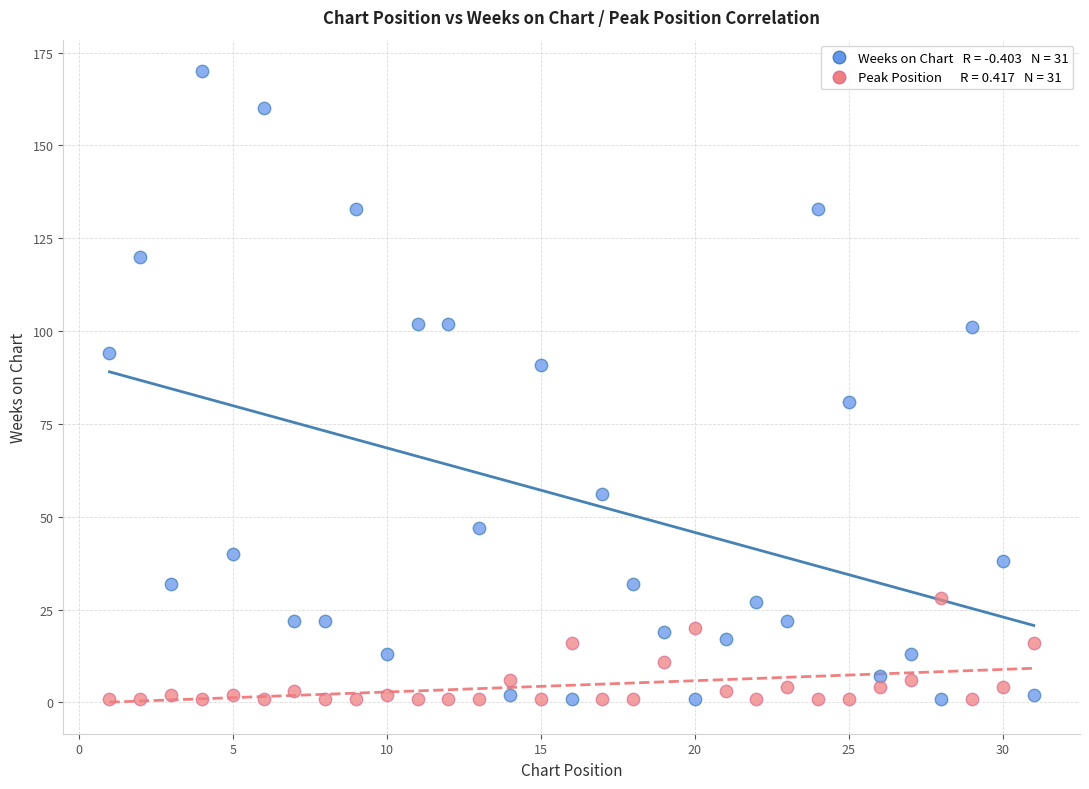

Across all series, what Y value is closest to 85?

81